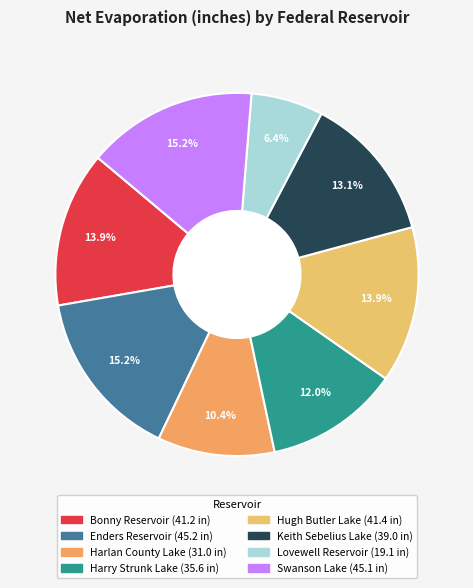

Between Swanson Lake and Keith Sebelius Lake, which is larger?

Swanson Lake